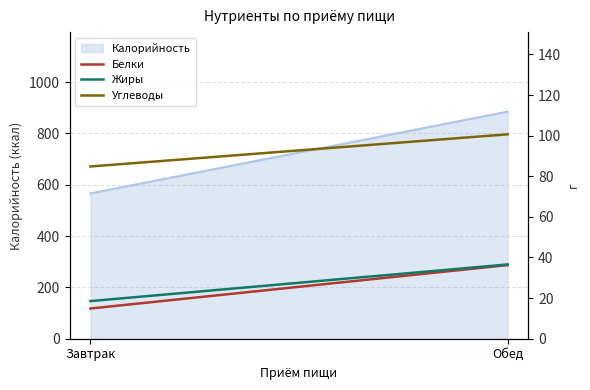

Reading left to right, what are all the values shown in this chart?

Белки: 14.9	36.3
Жиры: 18.5	36.6
Углеводы: 84.8	100.7